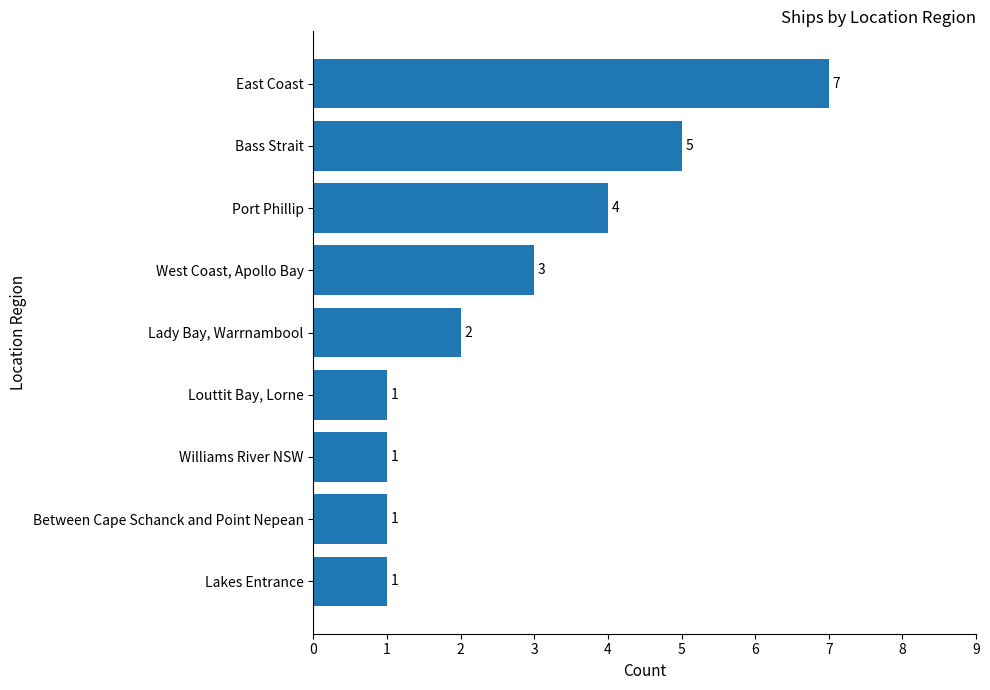

Does the chart contain any negative values?

No